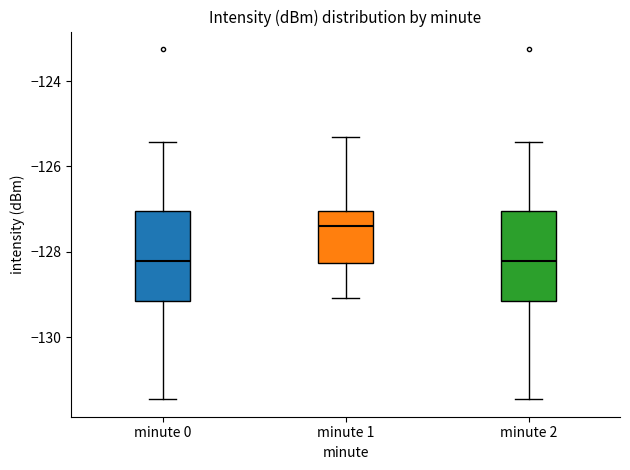

Where does the lower whisker of the box for minute 2 end on the y-axis? The values are not printed on the chart, so give them approximately, as read against the axis.

-131.4